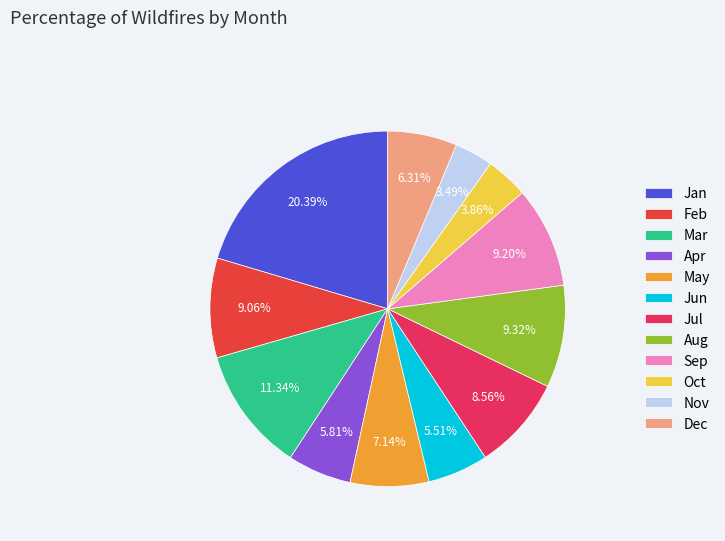

Is the sum of Sep and Oct greater than half?

No